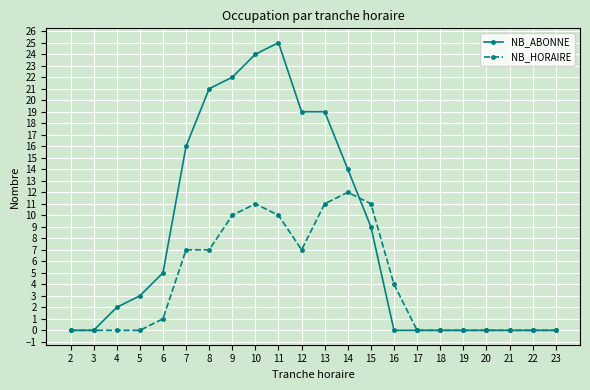

Which series has the largest range (max minus min)?

NB_ABONNE